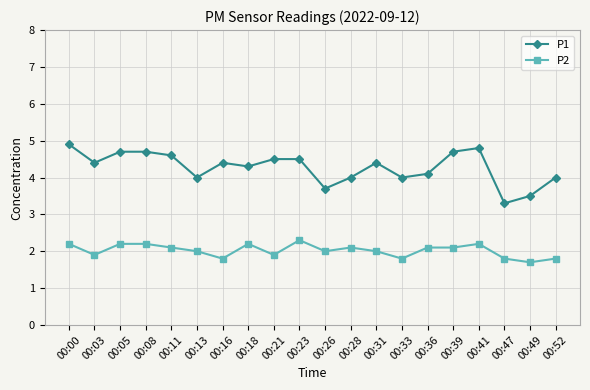

List the series in order of their peak value, lowest first.

P2, P1